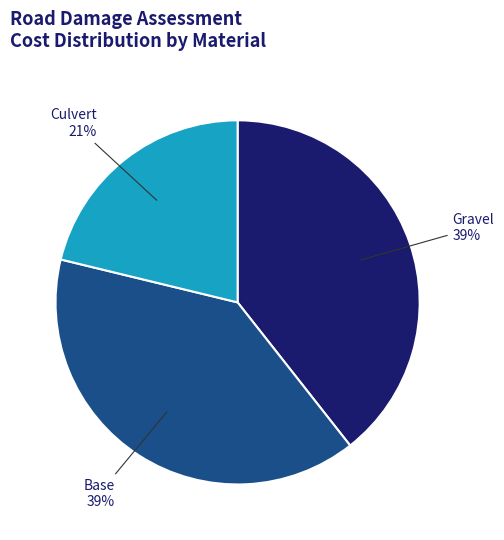

Is there a majority slice in this chart?

No